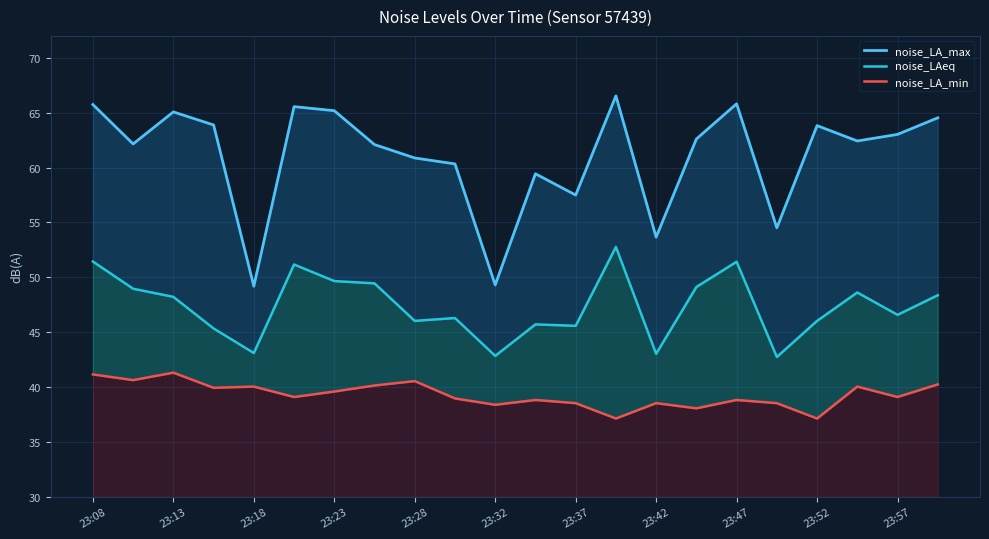

What is the sum of all noise_LA_max values?

1343.1